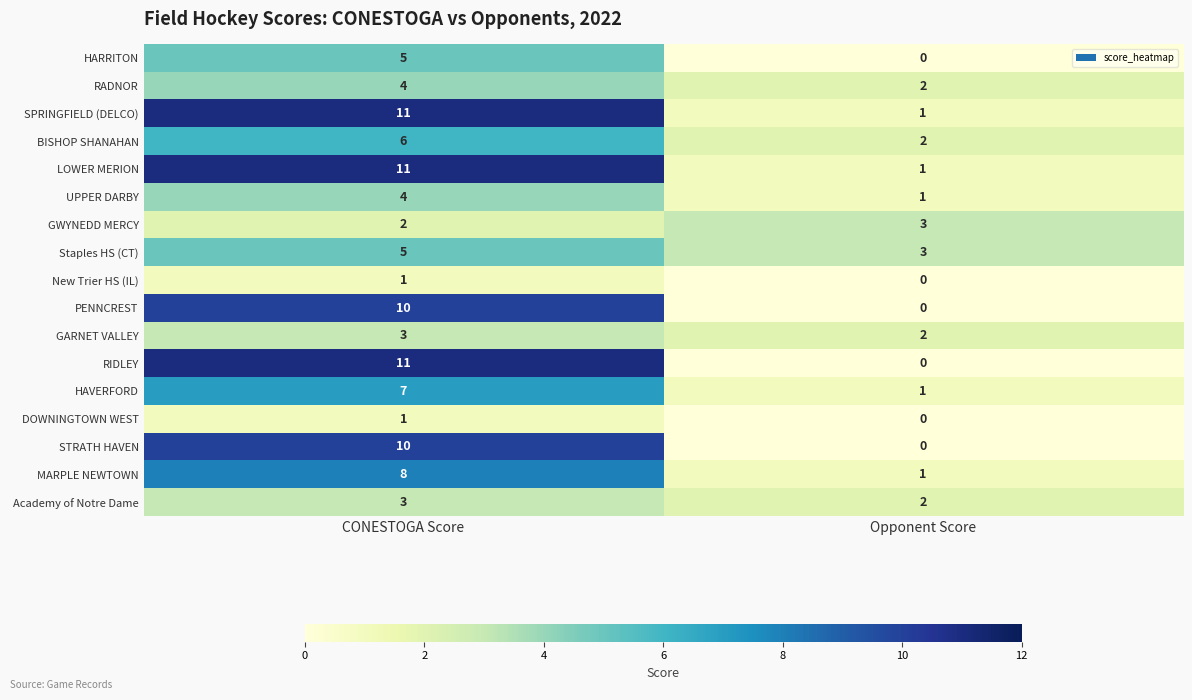

At which label is UPPER DARBY closest to 2?

Opponent Score